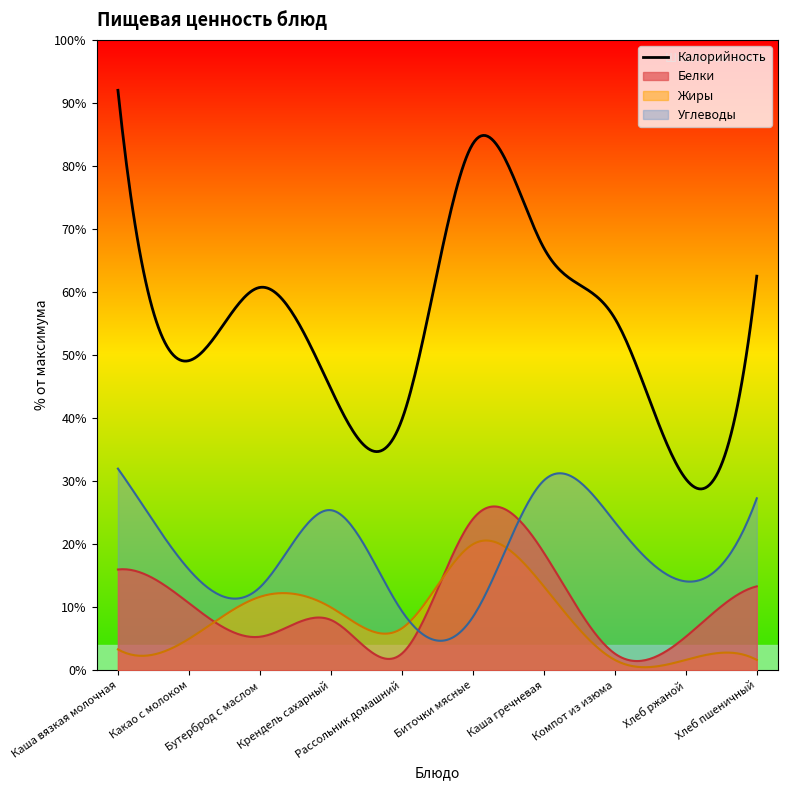

Which series has the largest total across all categories?

Калорийность